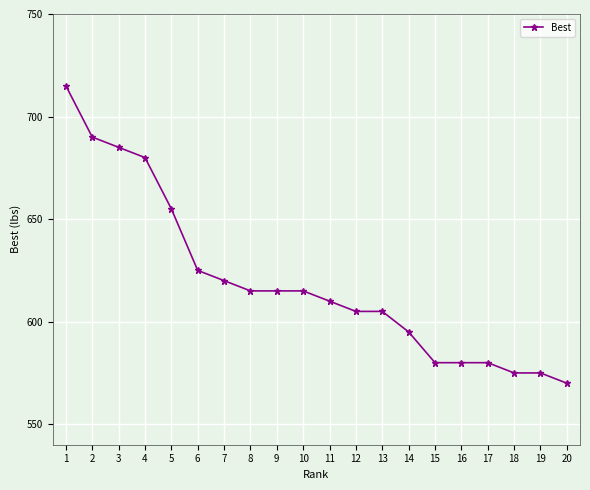

At which label does the data first exceed 615?

1